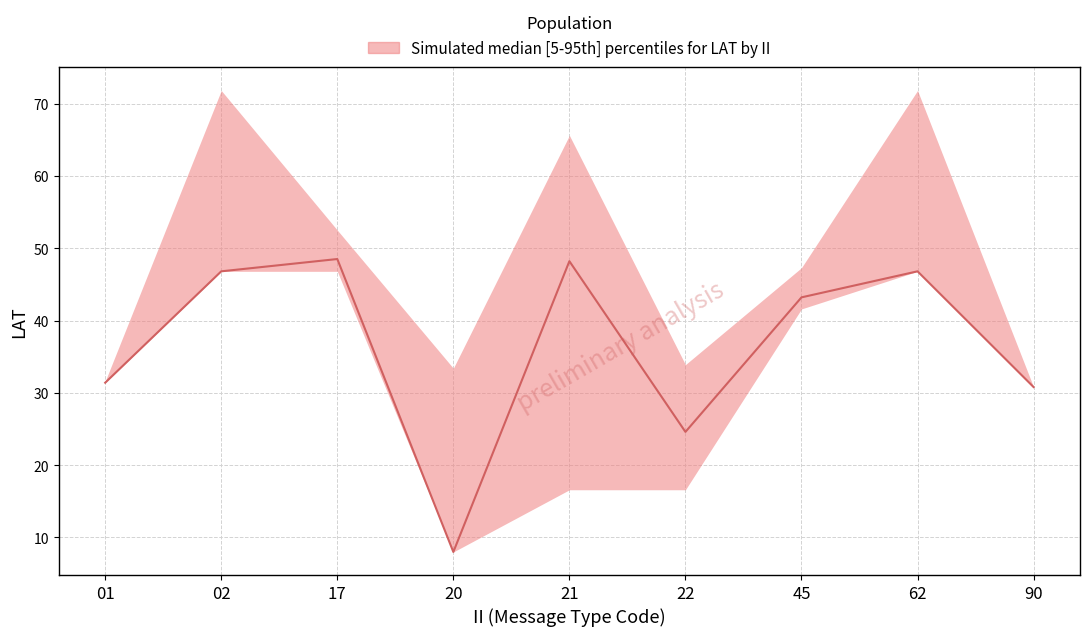

At which label does LAT_lower first exceed 31?

01